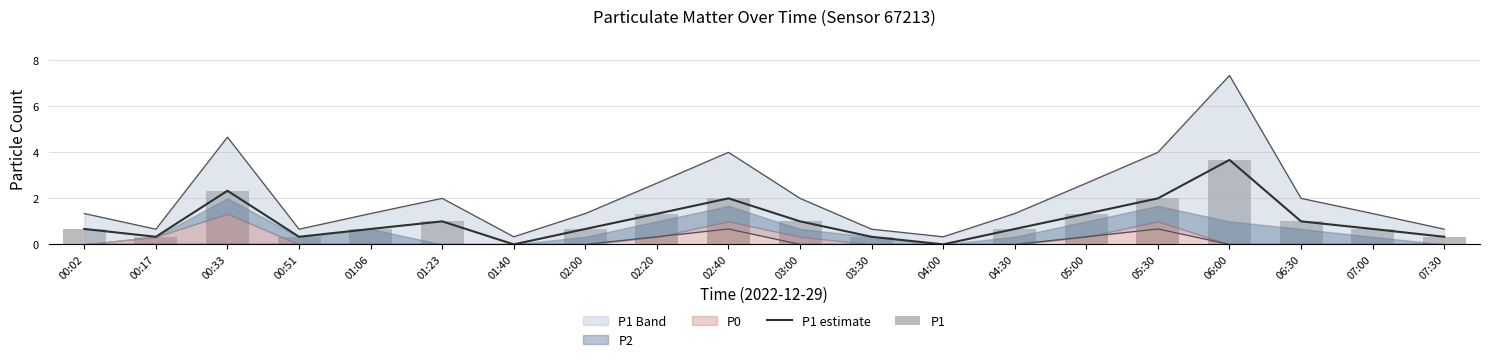

What is the sum of the P1 values at 06:30 and 02:20?

2.3